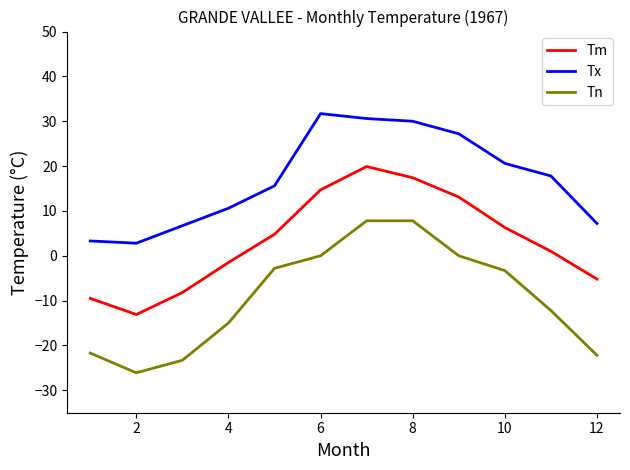

Rank the series by their maximum value, from lowest to highest.

Tn, Tm, Tx